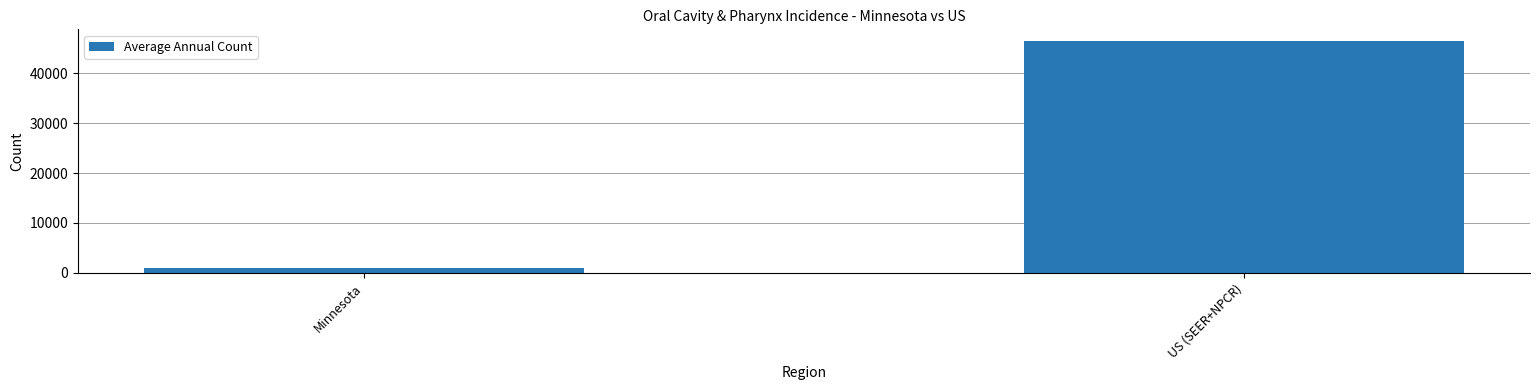

Which label corresponds to the smallest value in the chart?

Minnesota